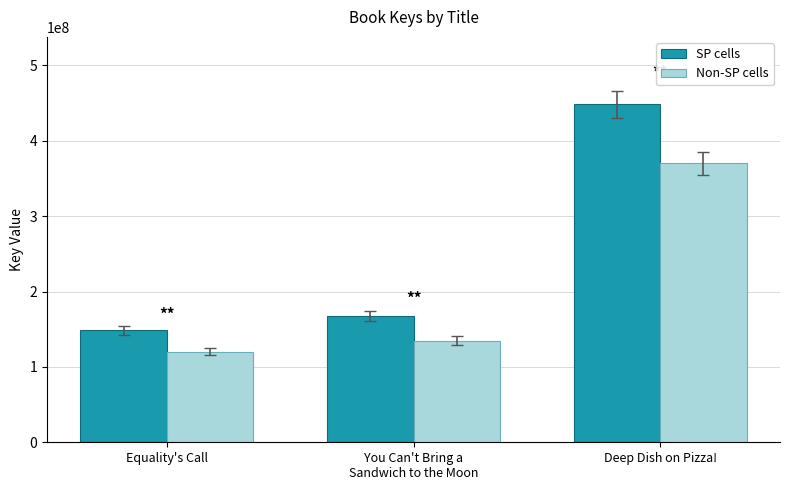

What are all the series names shown in the legend?

SP cells, Non-SP cells